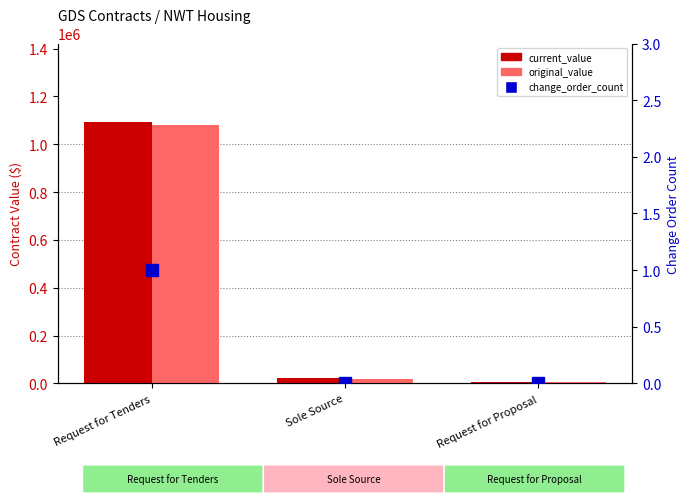

Reading left to right, transcribe all the data shown in this chart.

current_value: 1093527.2	21160.0	7050.0
original_value: 1079027.2	18760.0	7050.0
change_order_count: 1.0	0.0	0.0